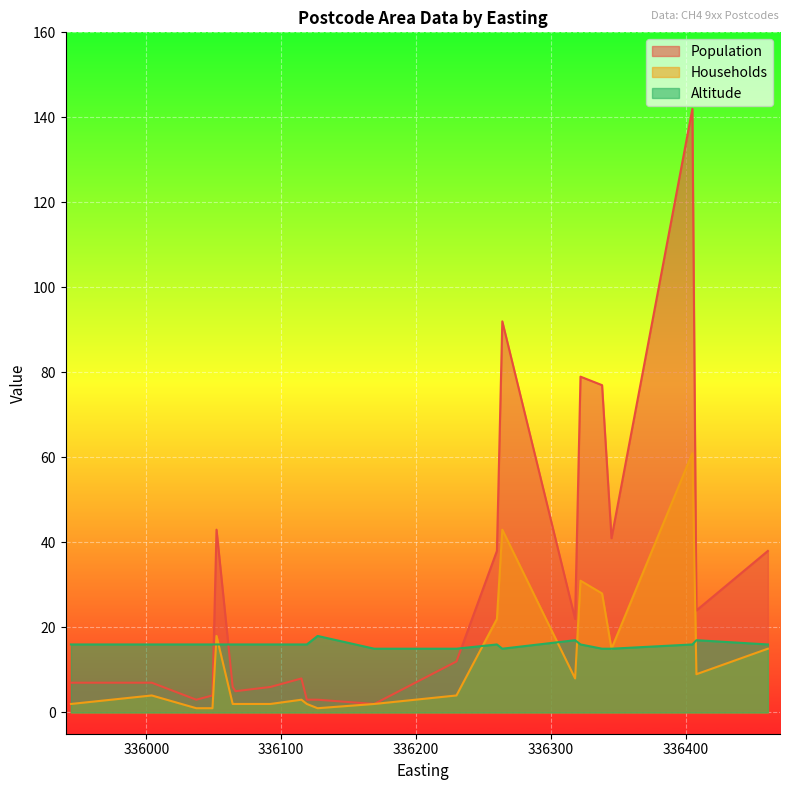

Where is Population nearest to the value 72?

336338